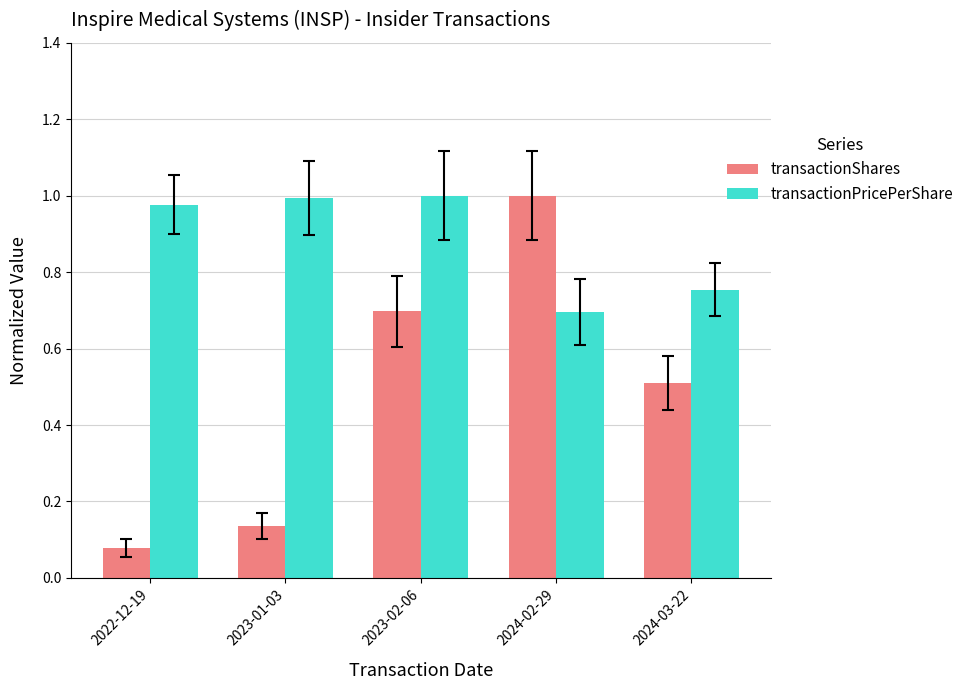

What position from the right is 2023-02-06?

3